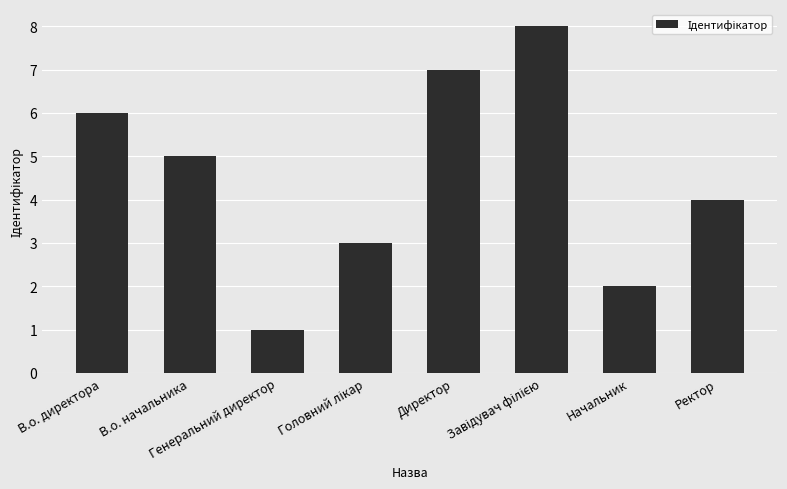

How many values are between 3 and 7?

5